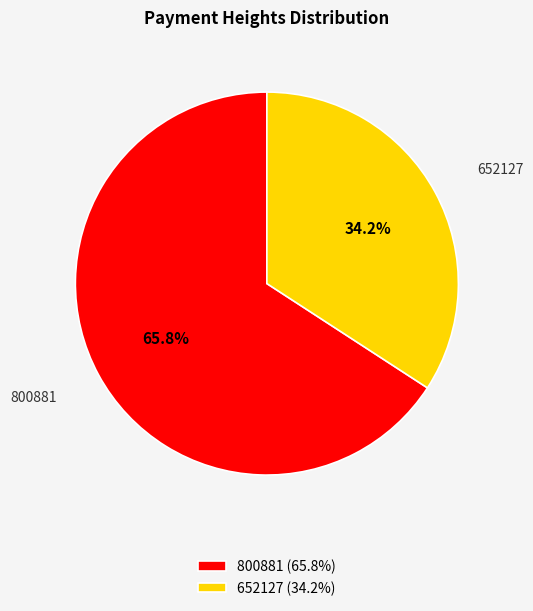

Does 800881 account for over 50% of the chart?

Yes